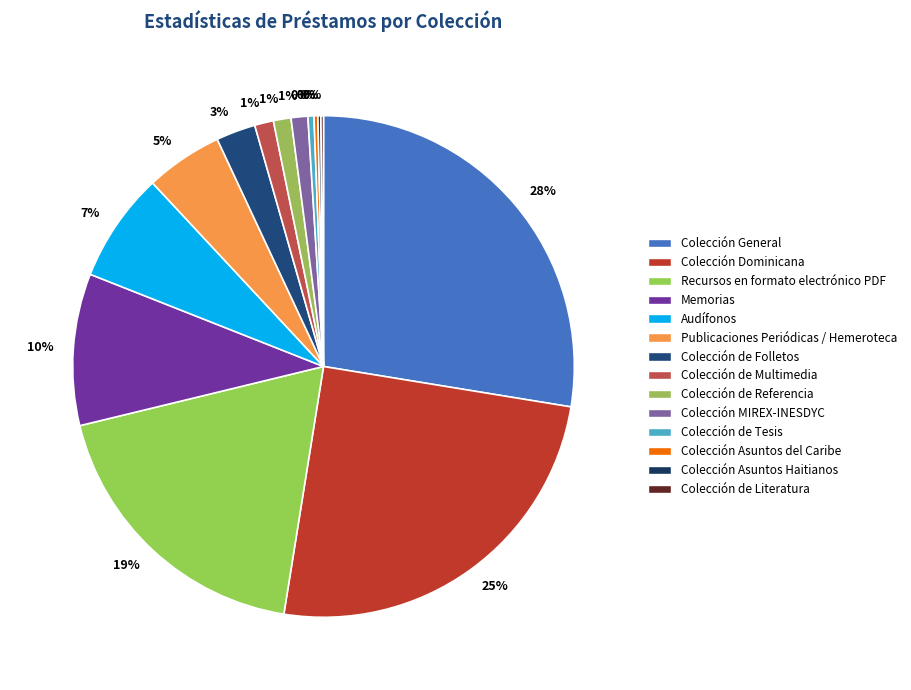

How much of the chart is everything except Colección de Literatura?

99.8%